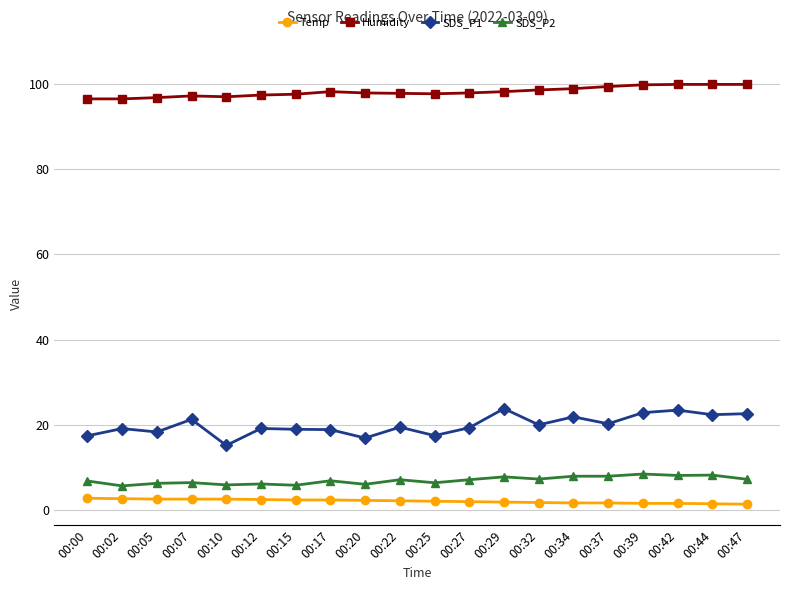

Count the number of data series in this chart.

4